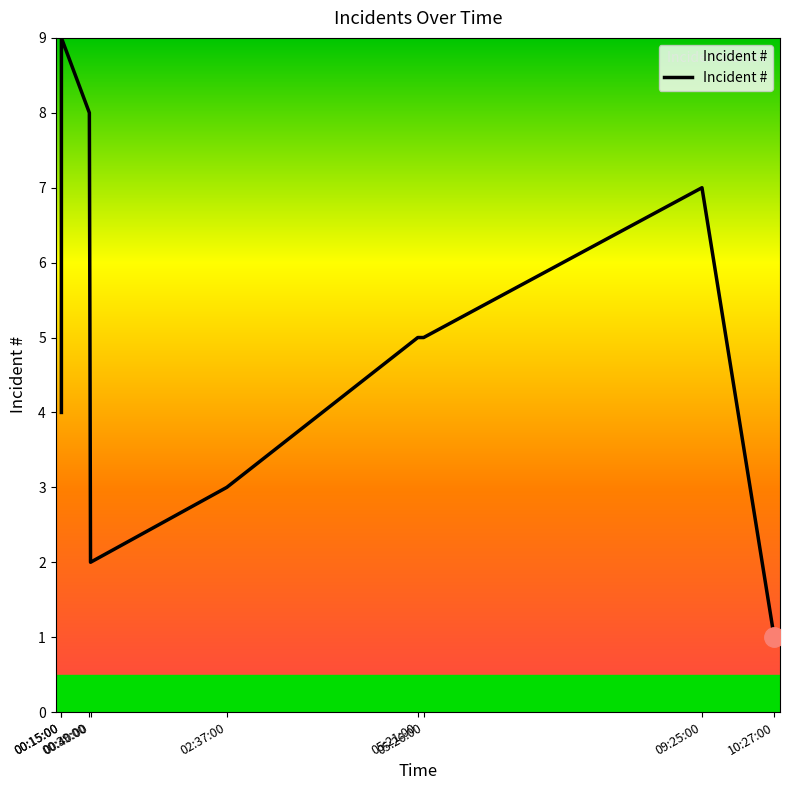

What is the difference between the values at 00:40:00 and 02:37:00?

1